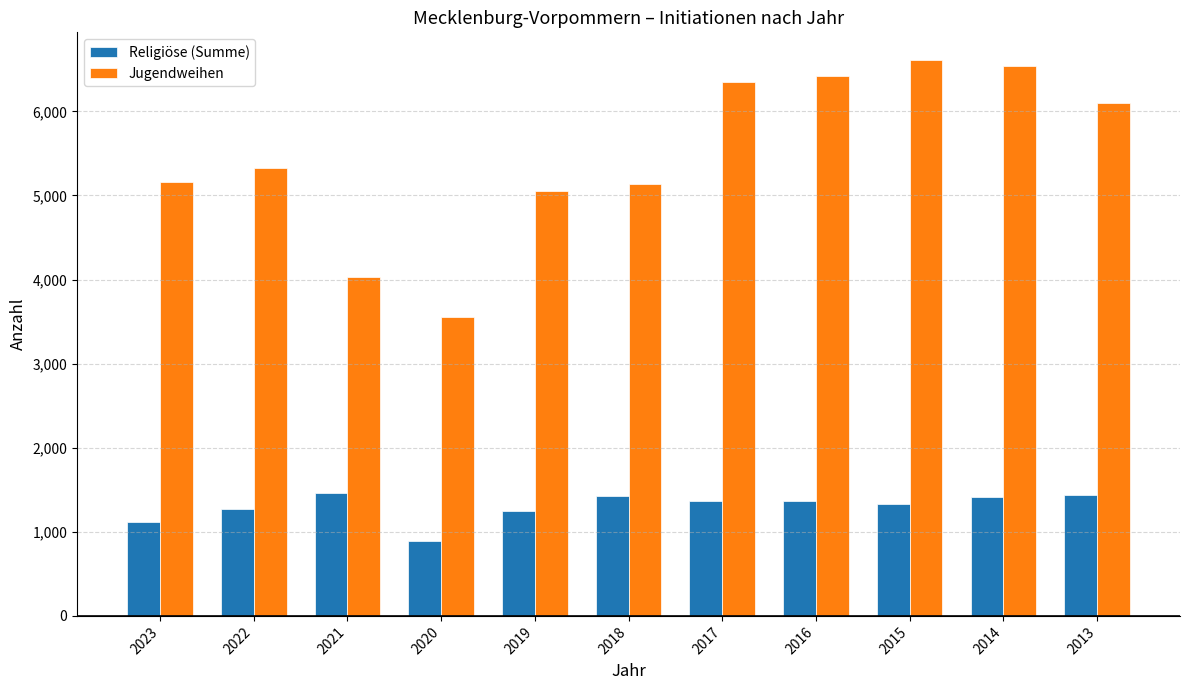

What is the total value across all series at 2021?

5494